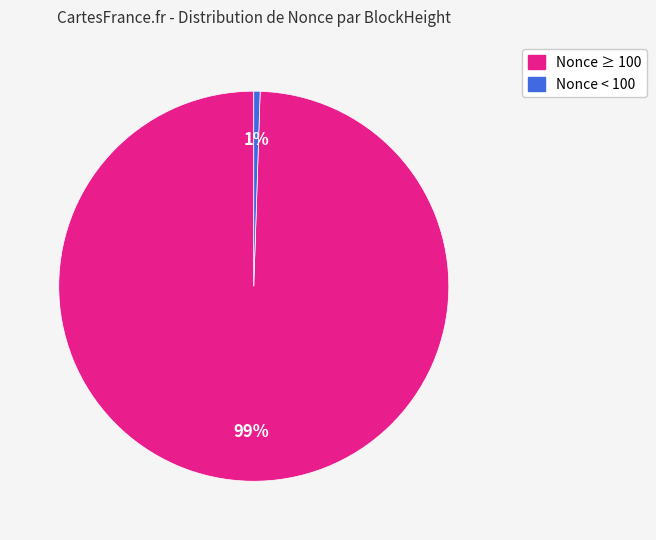

Count the number of slices in the pie.

2